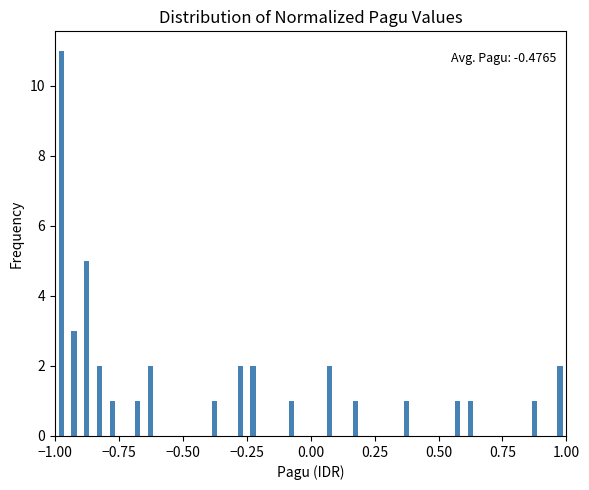

Around what value on the x-axis is the tallest bar? Give the approximate position of its centre, as read against the axis.

-0.95